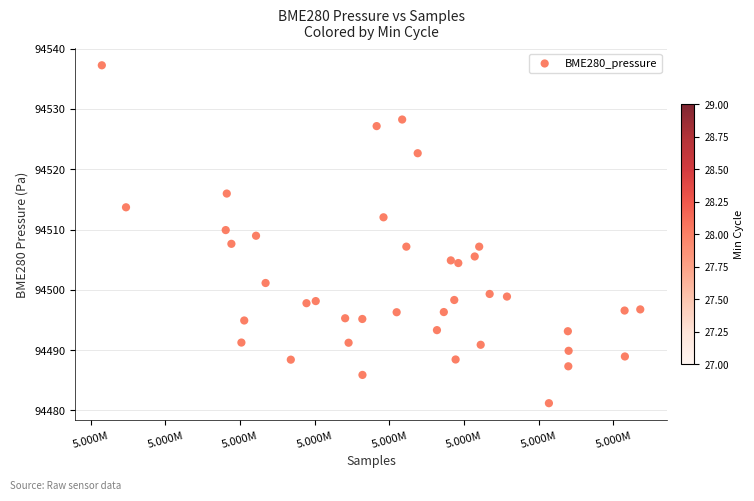

What is the range of Y values (max minus min)?

56.1